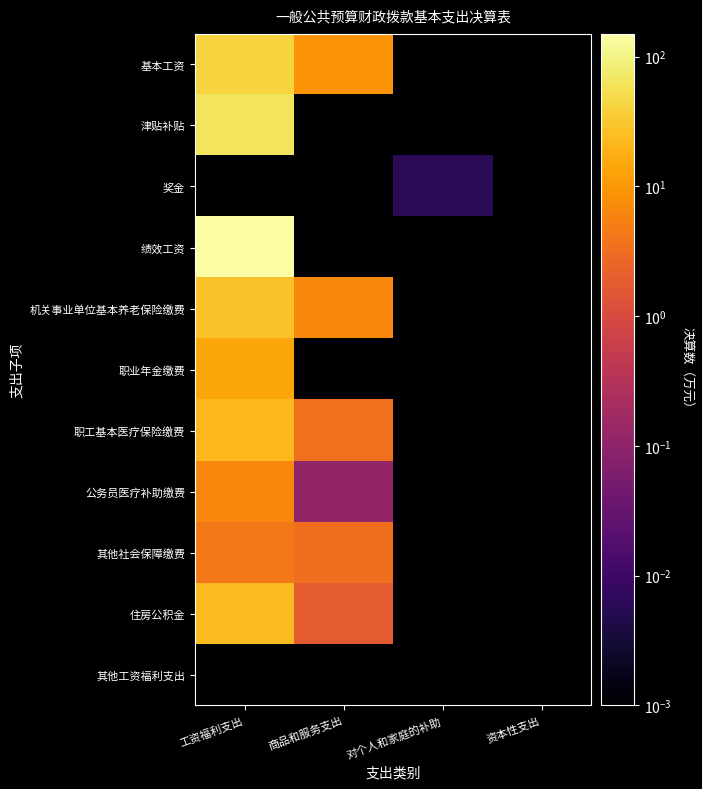

Which has a higher value, 资本性支出 or 工资福利支出?

工资福利支出